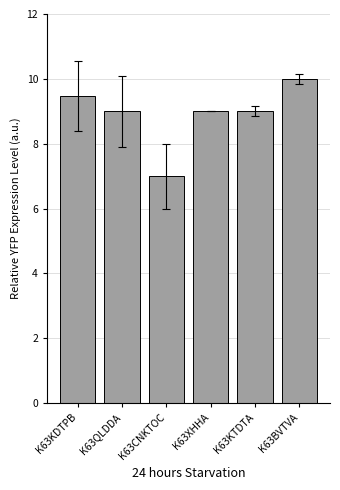

What is the minimum value shown in the chart?

7.0